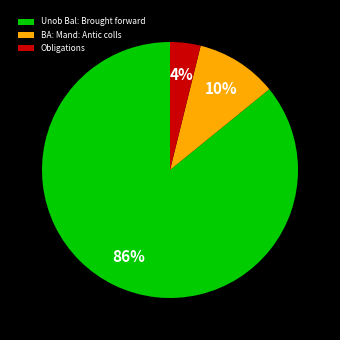

Is Unob Bal: Brought forward the majority of the pie?

Yes